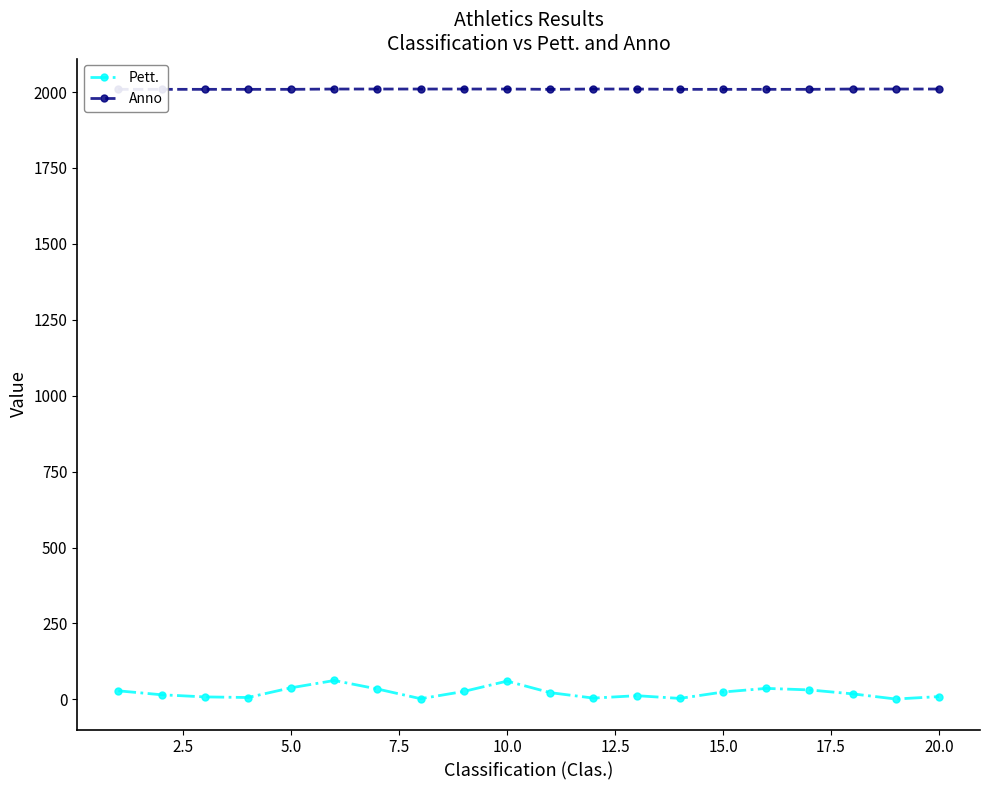

What is the sum of all Pett. values?

439